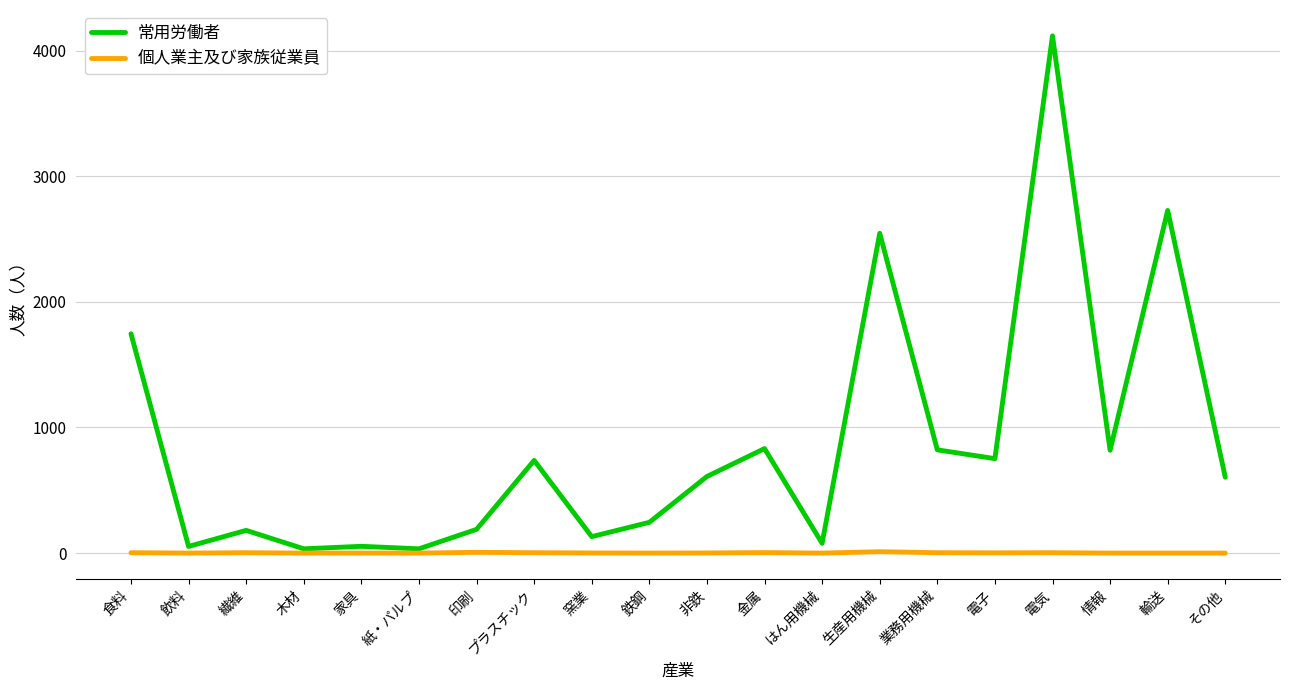

What is the maximum value for 常用労働者?

4118